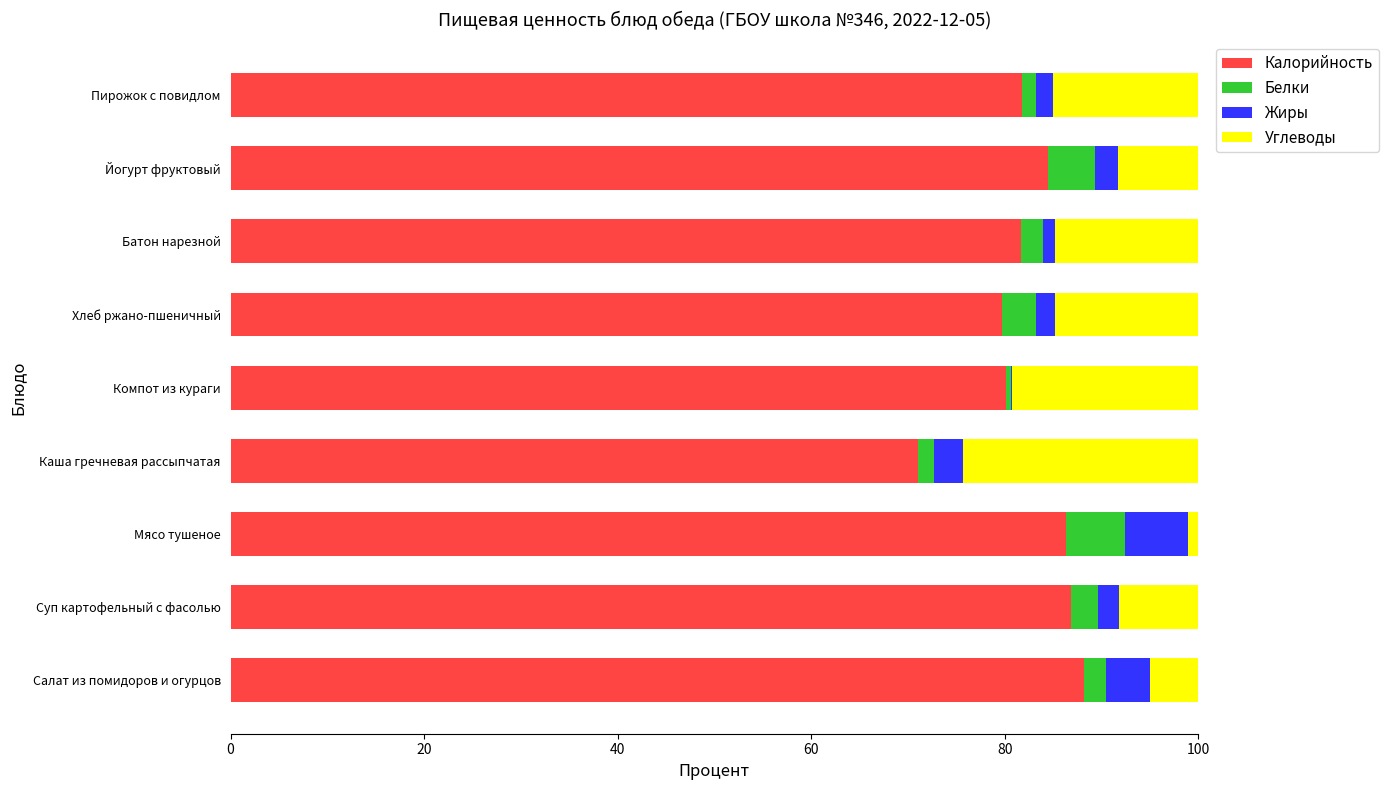

The Калорийность series shows 71.0 at Каша гречневая рассыпчатая. True or false?

True